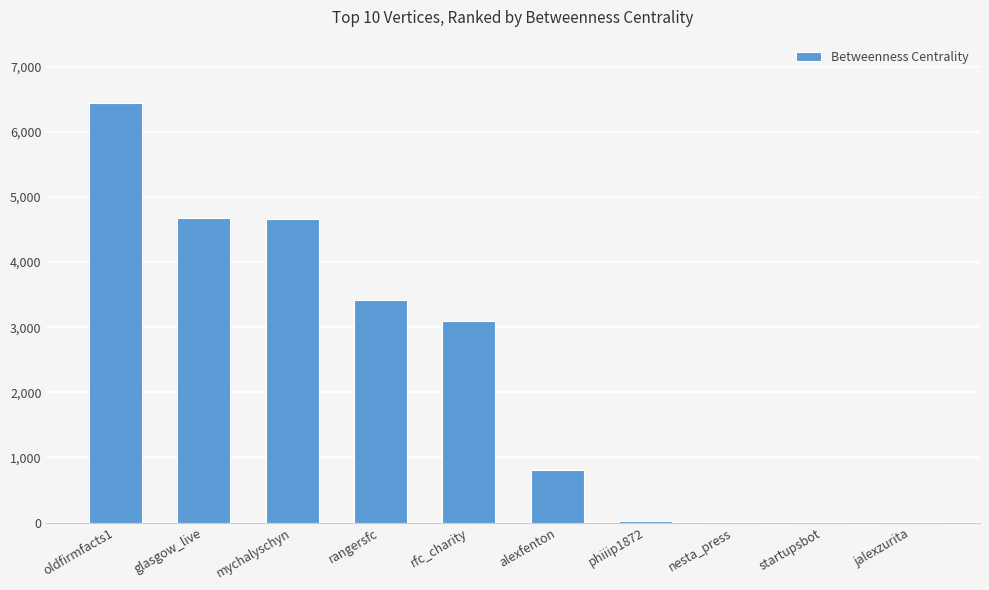

What is the sum of all values?

23136